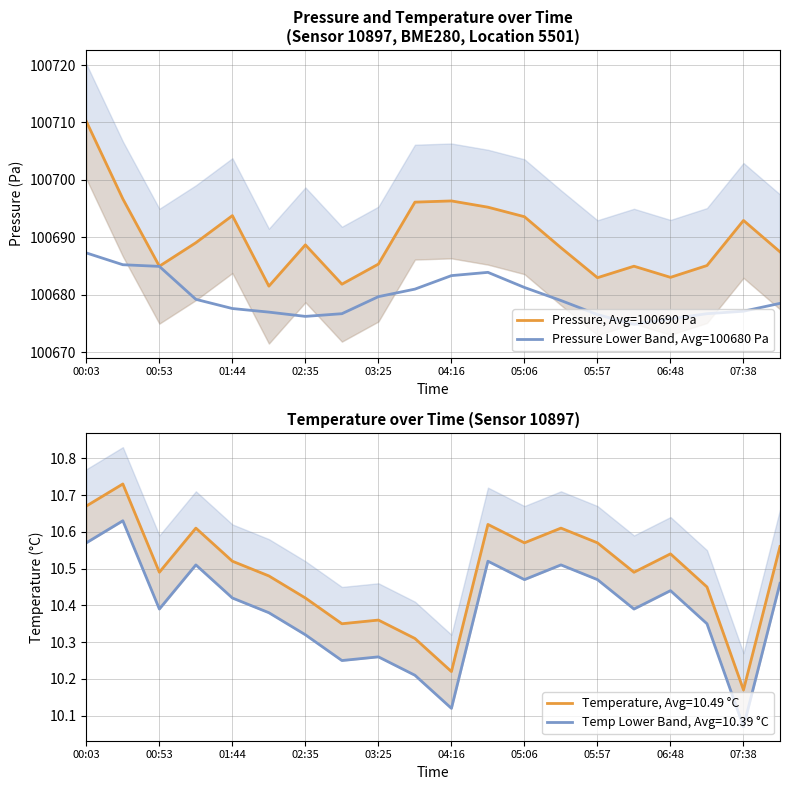

Rank the series at 00:03 from lowest to highest value.

Pressure Lower Band, Avg=100680 Pa, Pressure, Avg=100690 Pa